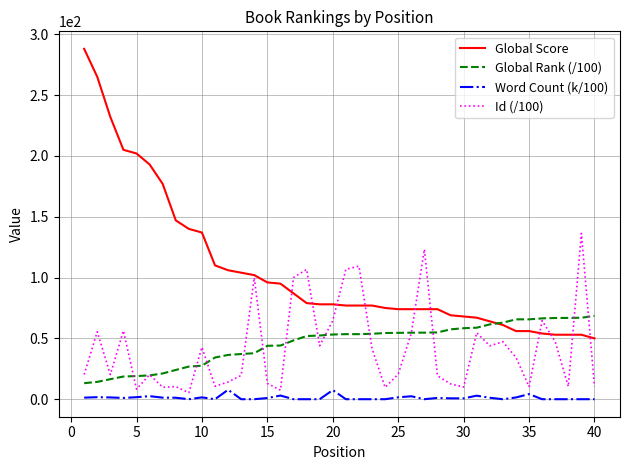

Which series has the largest range (max minus min)?

Global Score